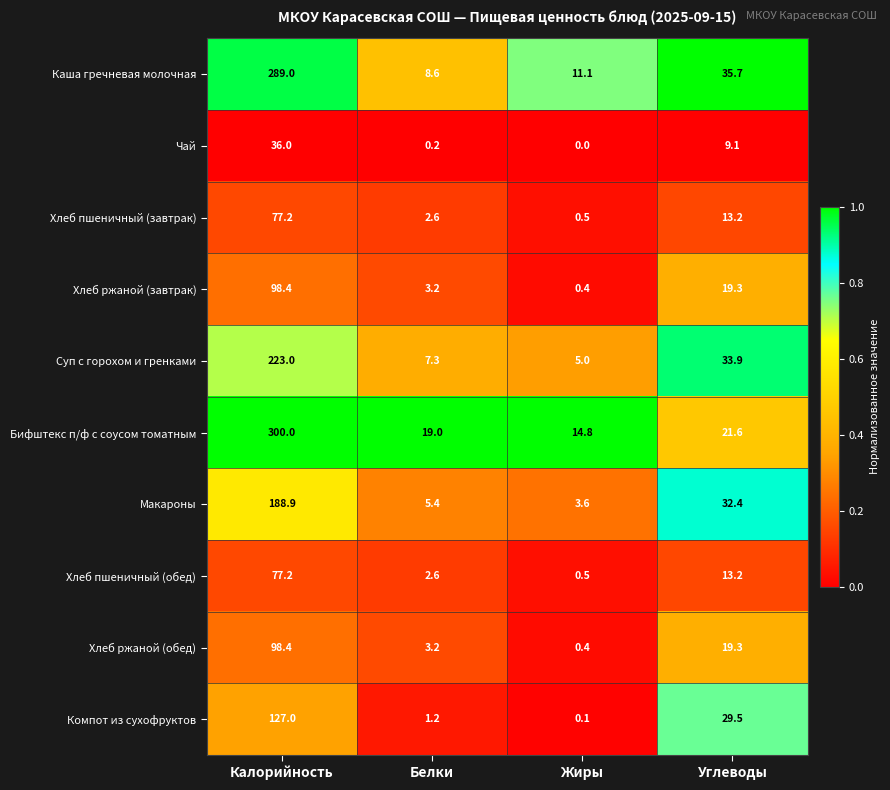

Which series has the largest total across all categories?

Бифштекс п/ф с соусом томатным